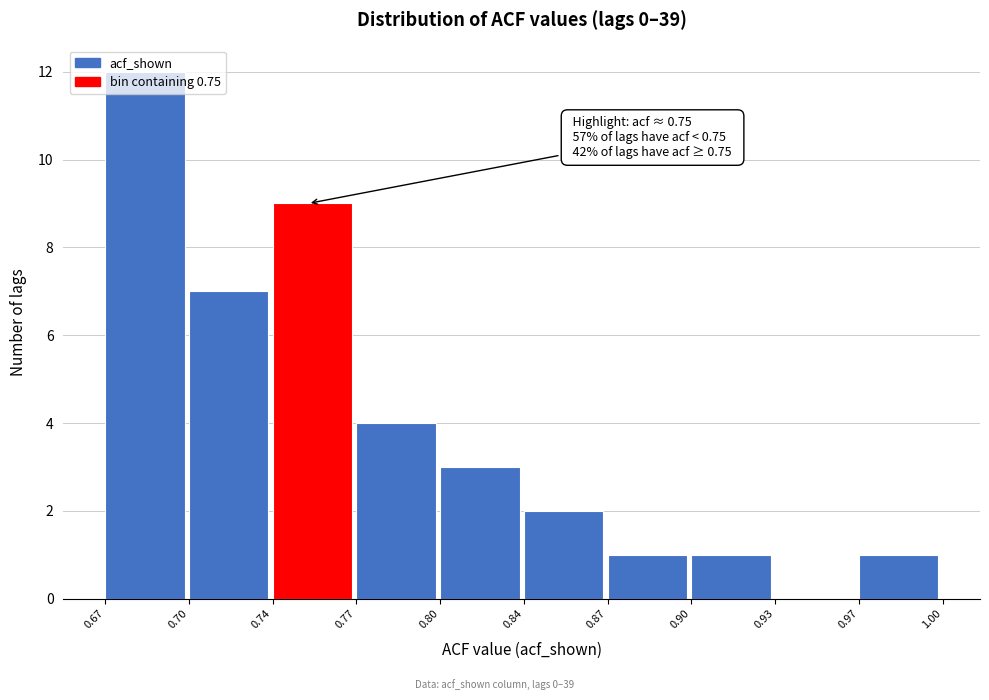

Where is the data nearest to the value 6?

0.70